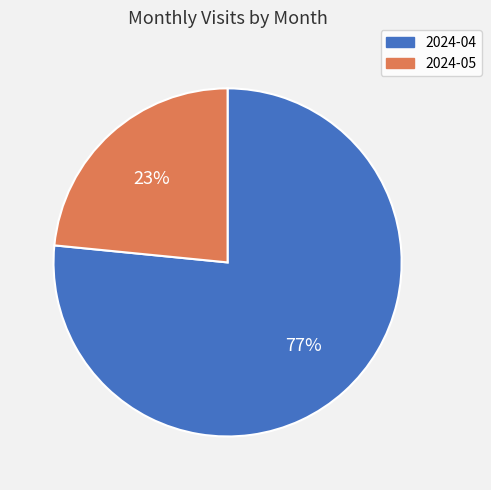

Between 2024-04 and 2024-05, which is larger?

2024-04